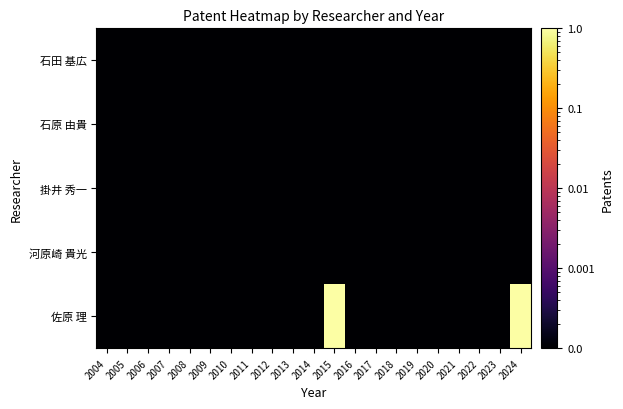

What is the greatest value displayed?

1.0